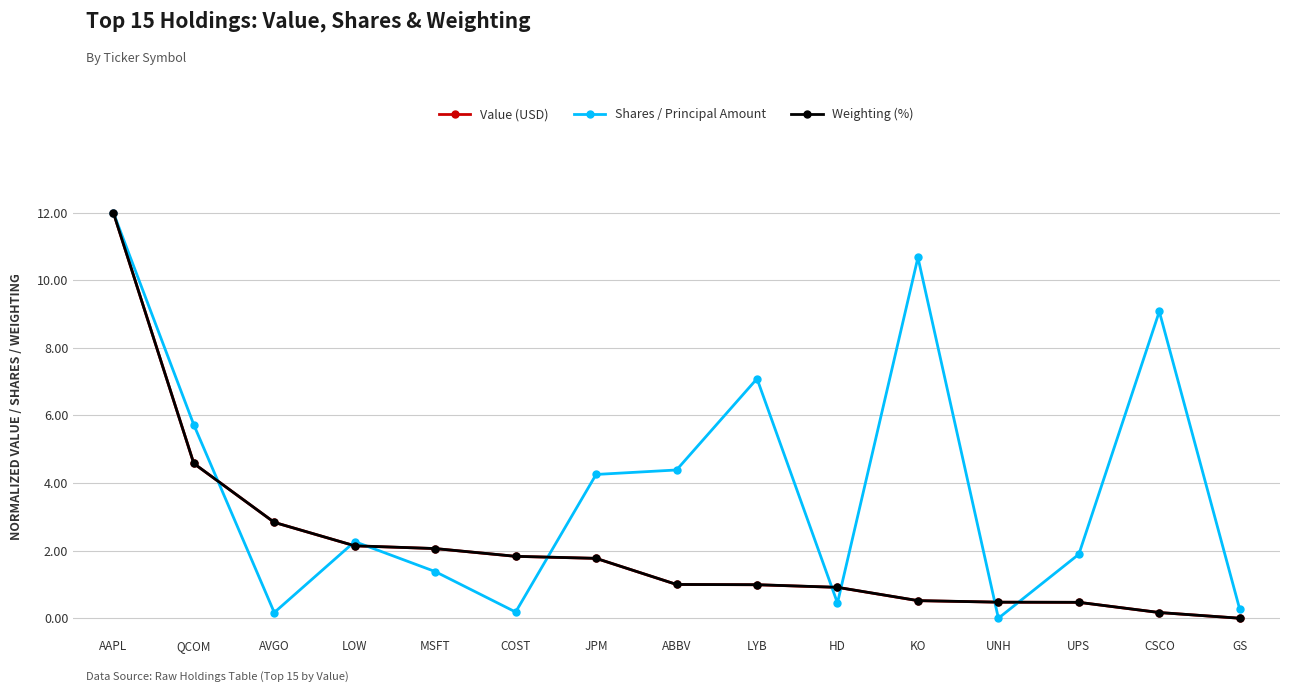

What is the spread (max minus min) of values at QCOM?

1.1